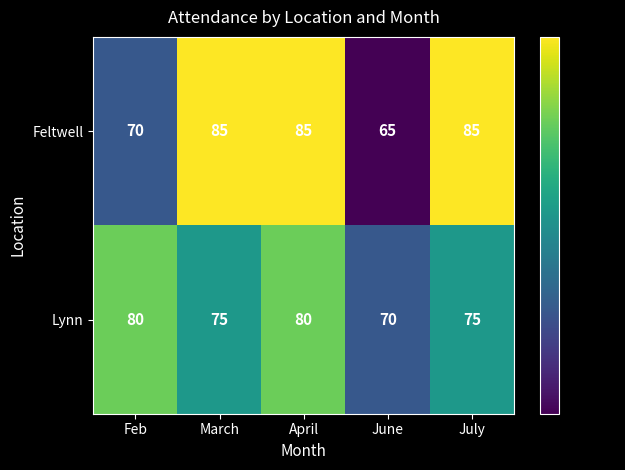

Is it true that Feltwell equals 85 at July?

True